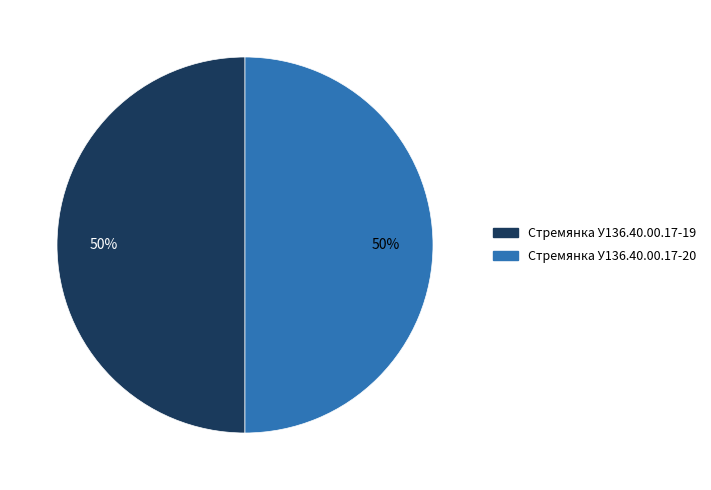

Combined, do Стремянка У136.40.00.17-19 and Стремянка У136.40.00.17-20 account for over 50%?

Yes